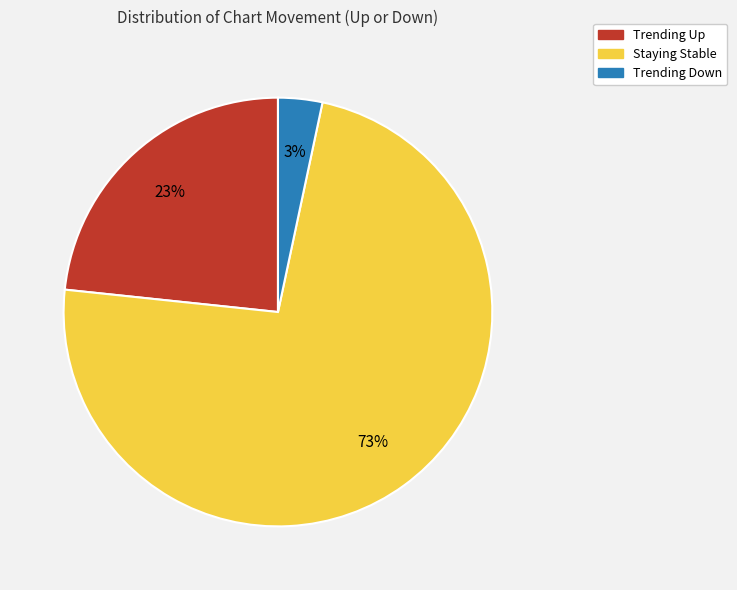

Is there any slice that represents more than half of the pie?

Yes